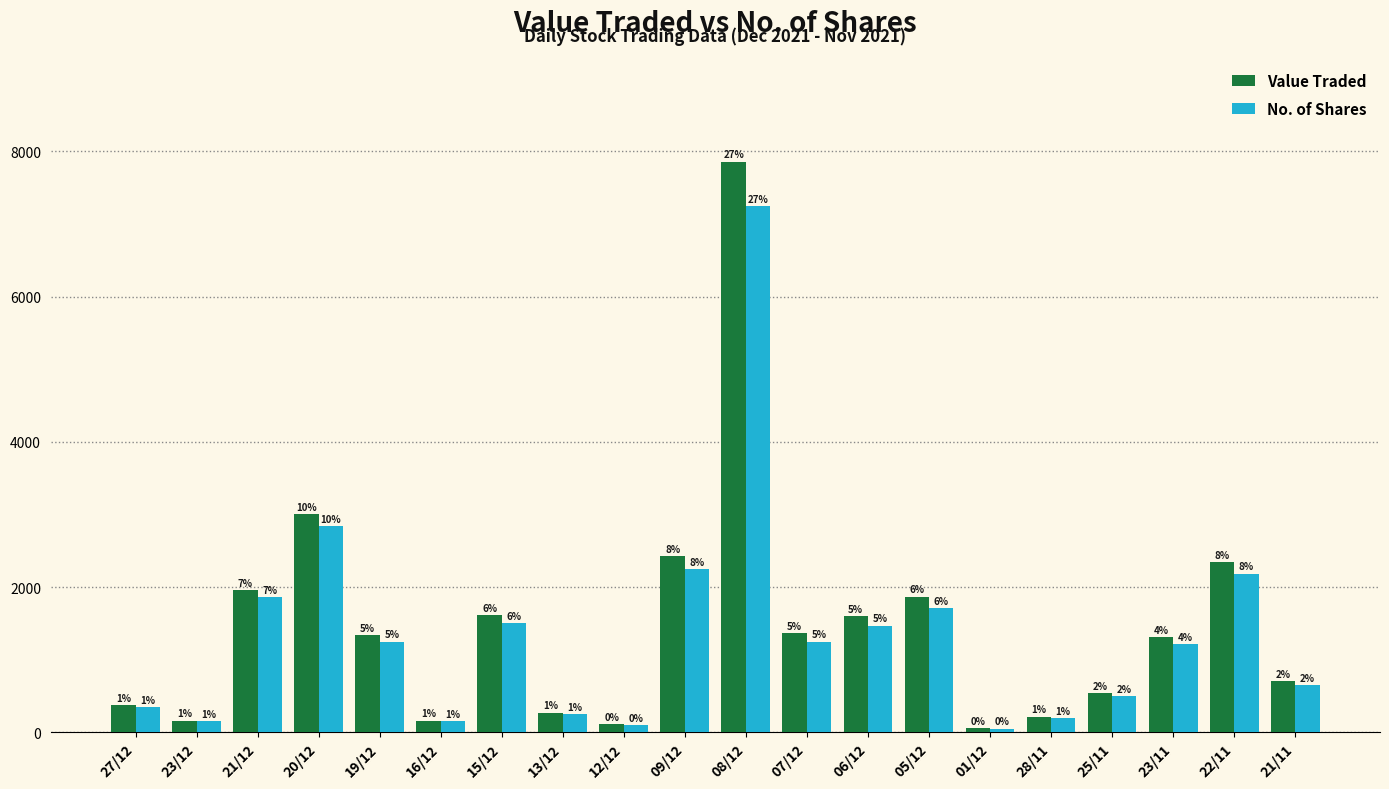

Reading left to right, extract all data points from this chart.

Value Traded: 27/12=375	23/12=162	21/12=1958	20/12=3009	19/12=1336	16/12=162	15/12=1620	13/12=273	12/12=109	09/12=2430	08/12=7860	07/12=1363	06/12=1602	05/12=1868	01/12=55	28/11=216	25/11=535	23/11=1311	22/11=2339	21/11=709
No. of Shares: 27/12=342	23/12=150	21/12=1858	20/12=2836	19/12=1249	16/12=150	15/12=1500	13/12=250	12/12=100	09/12=2250	08/12=7250	07/12=1250	06/12=1469	05/12=1716	01/12=51	28/11=200	25/11=500	23/11=1214	22/11=2186	21/11=655